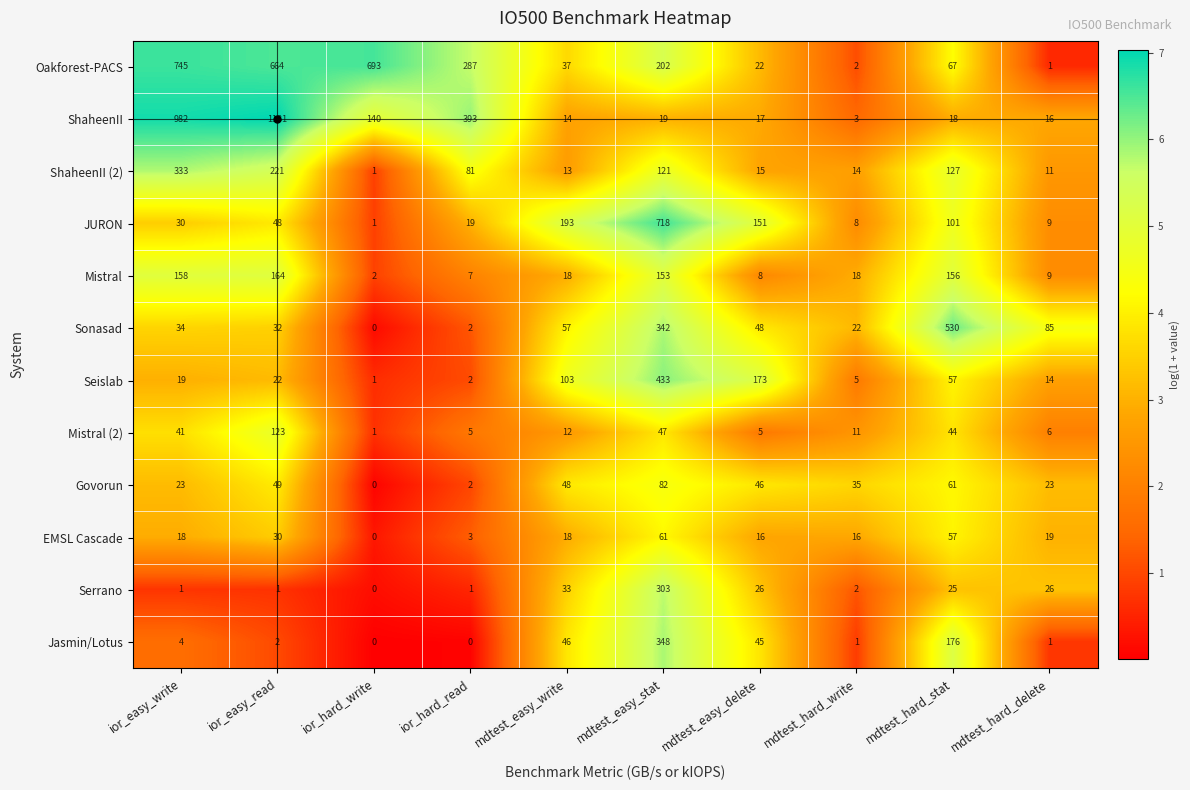

What is the greatest value displayed?

1131